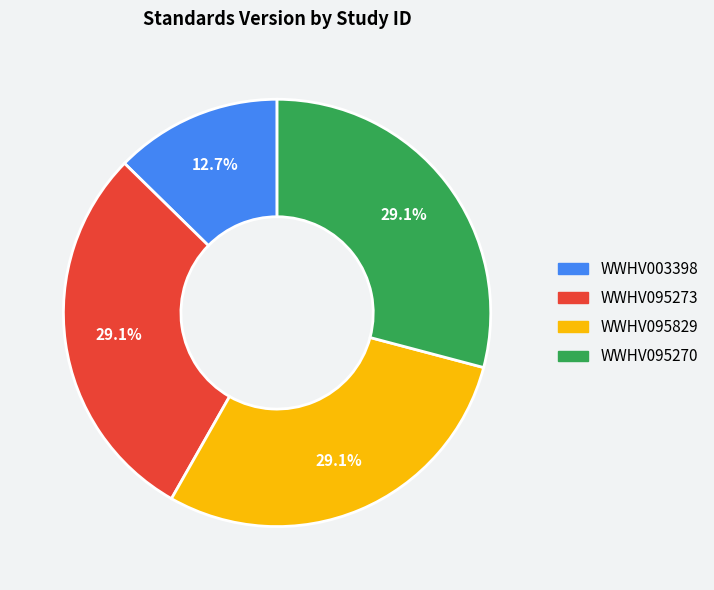

Does WWHV095829 account for over 50% of the chart?

No